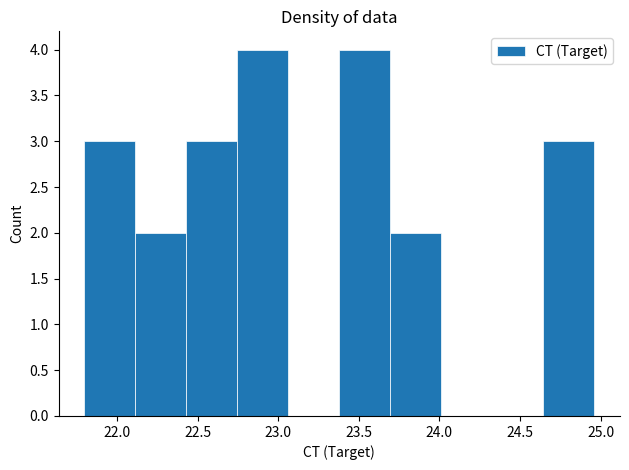

What is the height of the bar covering 22.45 to 22.75 on the x-axis? Neither the bar edges nor the heights are printed on the chart, so give them approximately, as read against the axes.

3